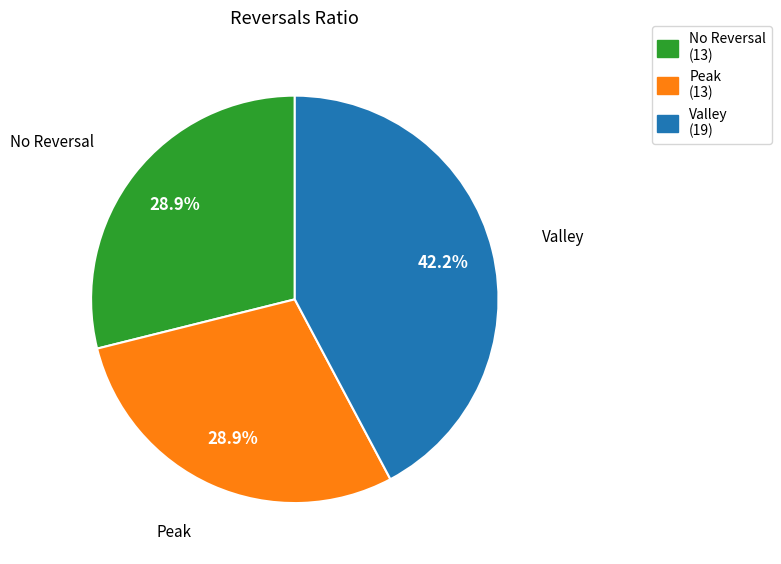

Is there a majority slice in this chart?

No